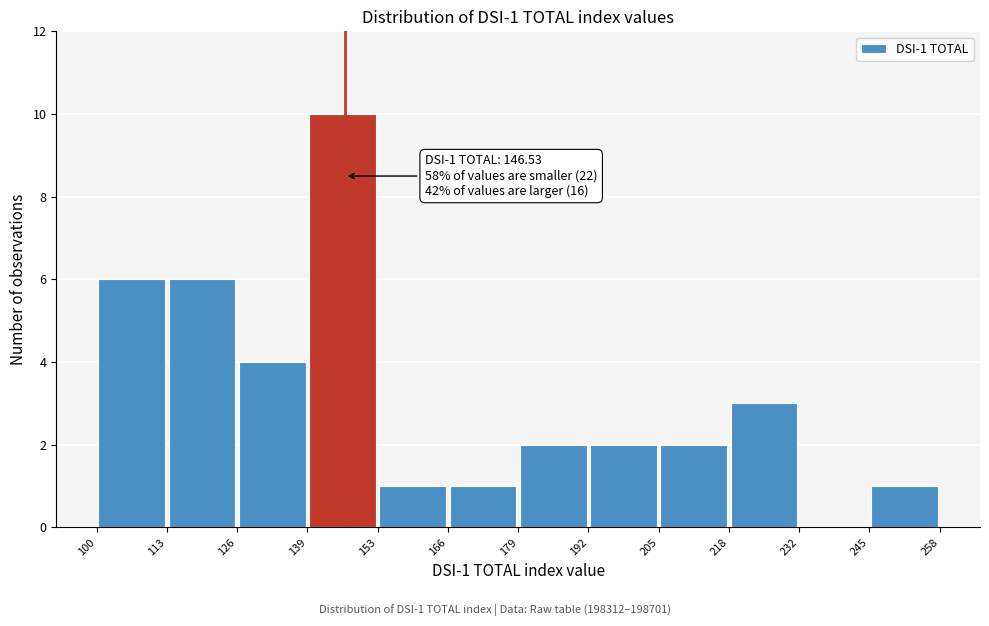

Over which range of the x-axis is the bar tallest?

139 to 153